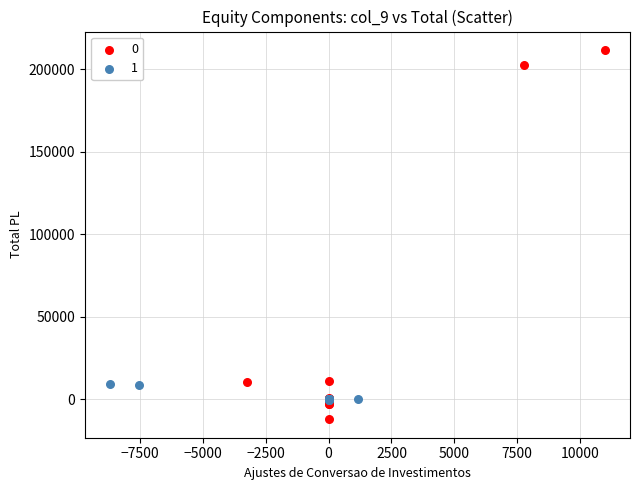

Which series has the widest spread of Y values?

0